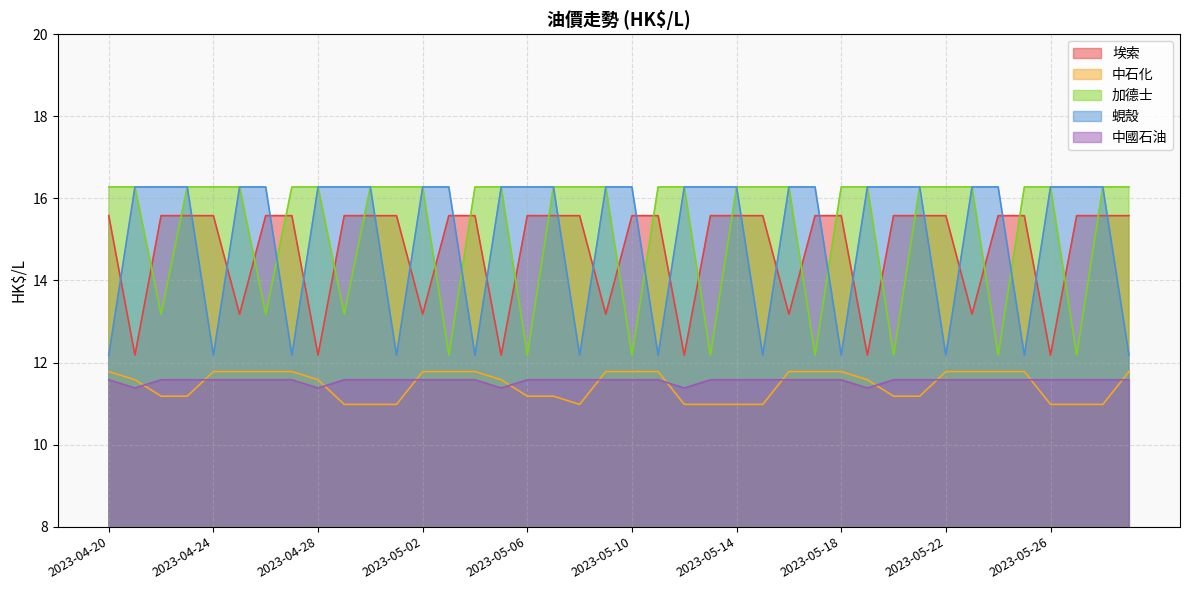

How many data points does each series have?

40